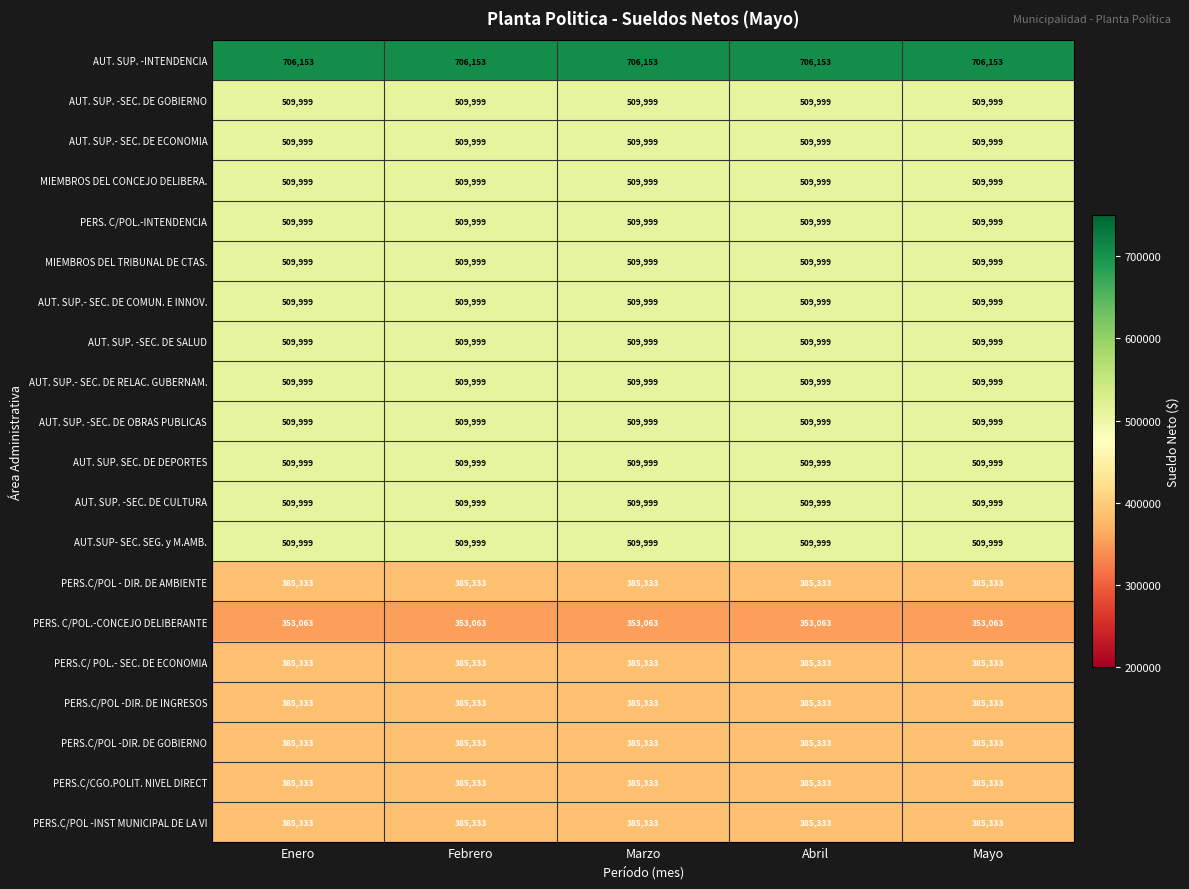

What is the difference between the highest and lowest values at Enero?

353090